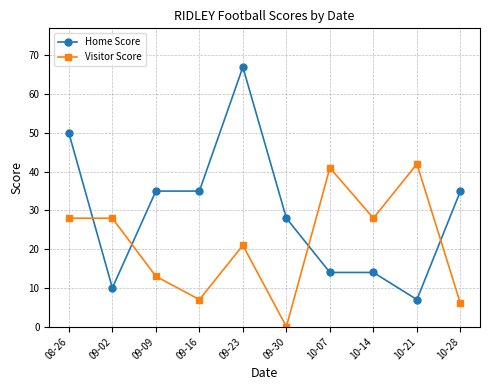

What is the sum of the Visitor Score values at 10-21 and 09-23?

63